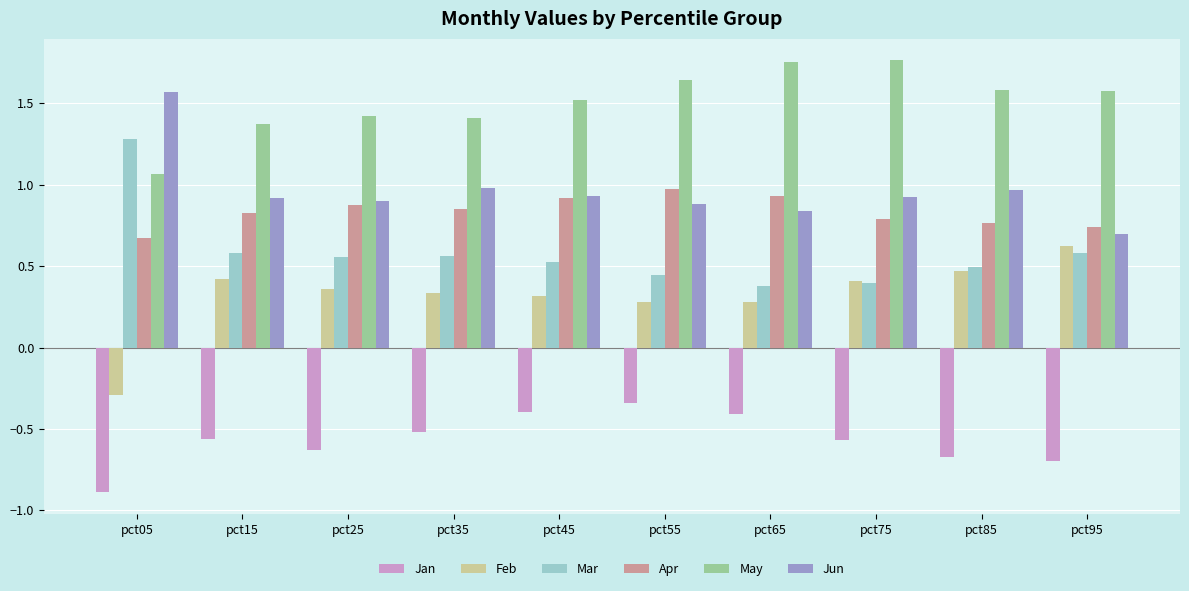

Rank the series by their maximum value, from lowest to highest.

Jan, Feb, Apr, Mar, Jun, May